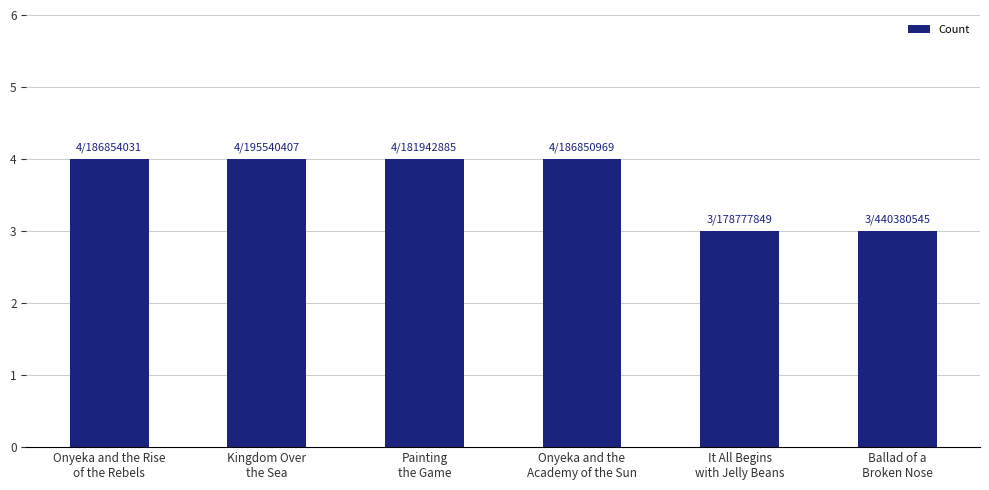

What is the minimum value shown in the chart?

3